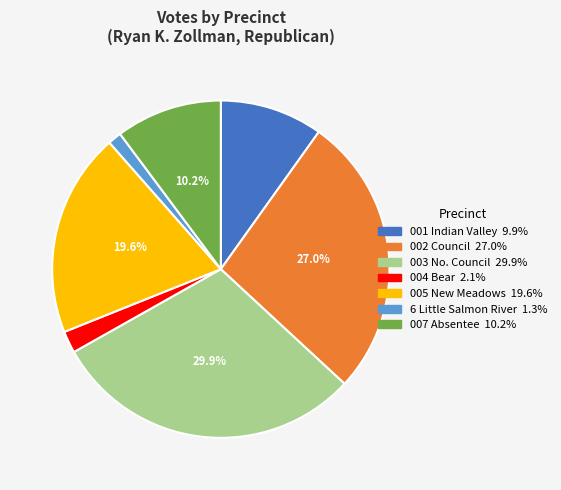

To the nearest percent, what is the difference between the largest and smallest slice percentages?

29%